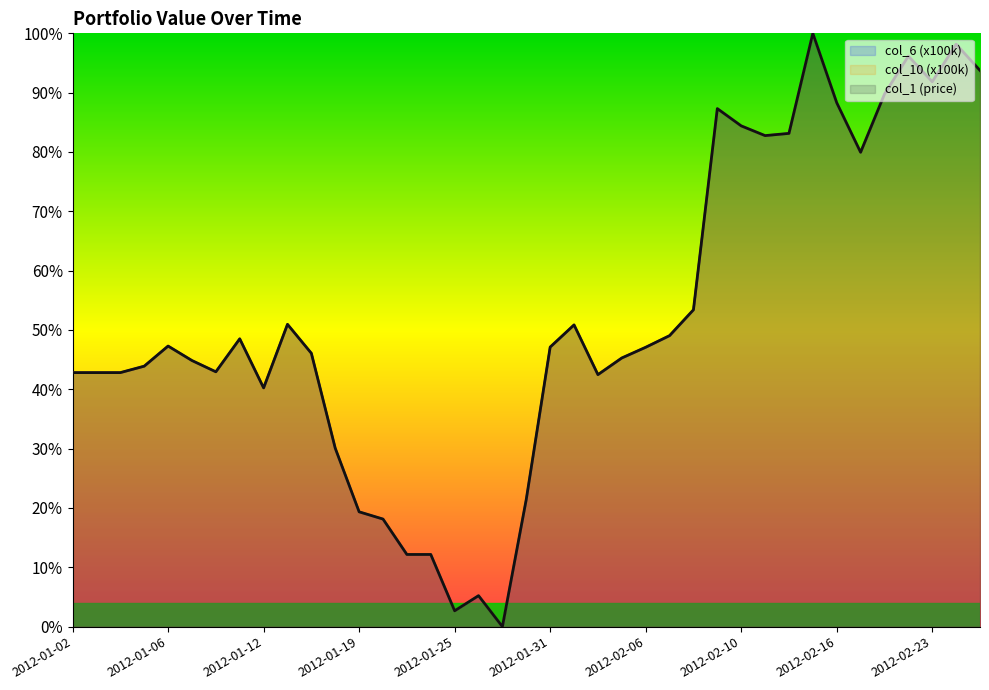

At which category does col_1 (price) reach its first local valley?

2012-01-10